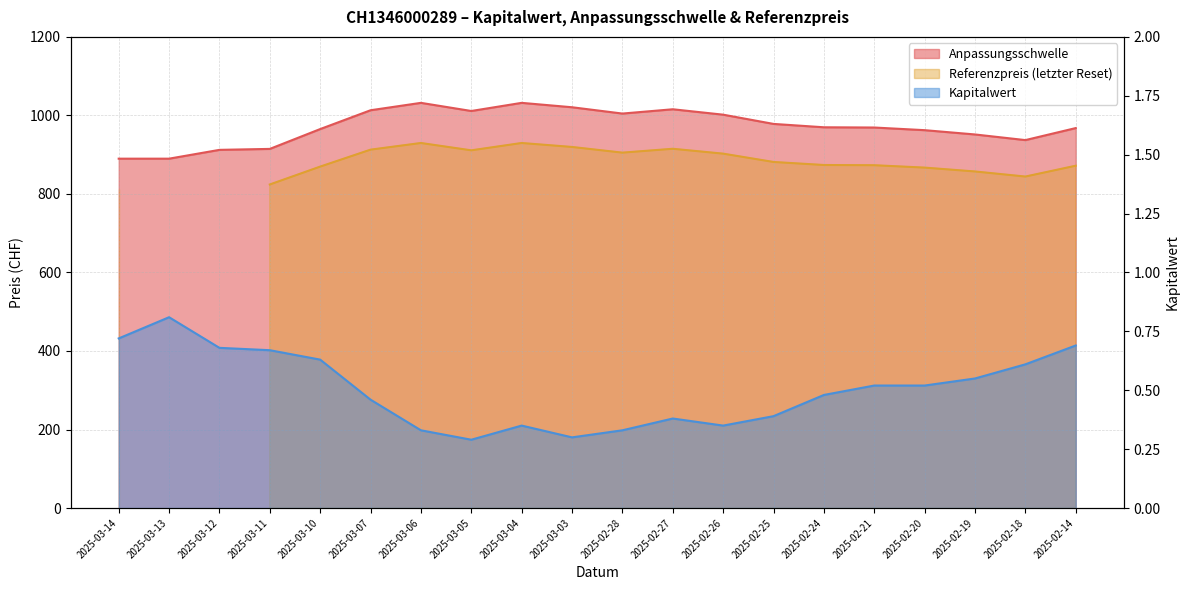

What is the smallest value displayed?

0.3